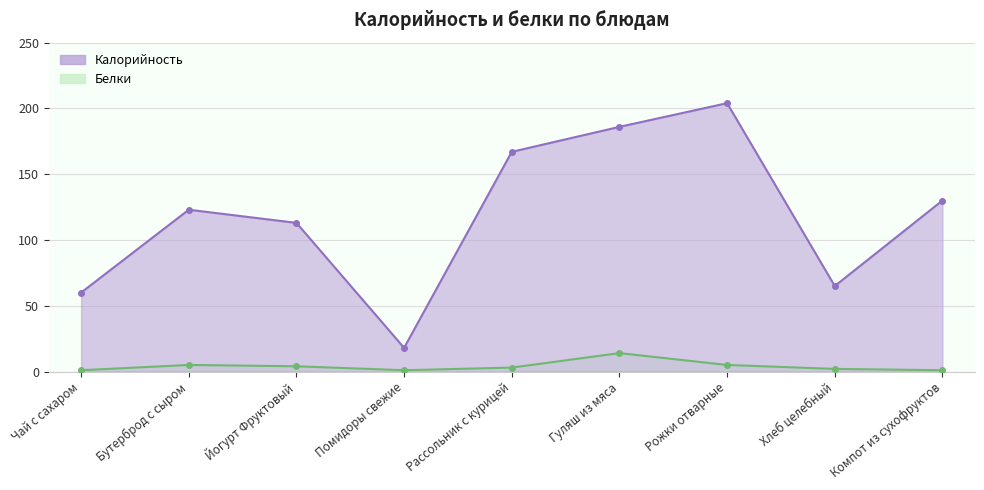

Reading left to right, list all the values displayed in this chart.

Калорийность: Чай с сахаром=60	Бутерброд с сыром=123	Йогурт Фруктовый=113	Помидоры свежие=18	Рассольник с курицей=167	Гуляш из мяса=186	Рожки отварные=204	Хлеб целебный=65	Компот из сухофруктов=130
Белки: Чай с сахаром=1	Бутерброд с сыром=5	Йогурт Фруктовый=4	Помидоры свежие=1	Рассольник с курицей=3	Гуляш из мяса=14	Рожки отварные=5	Хлеб целебный=2	Компот из сухофруктов=1